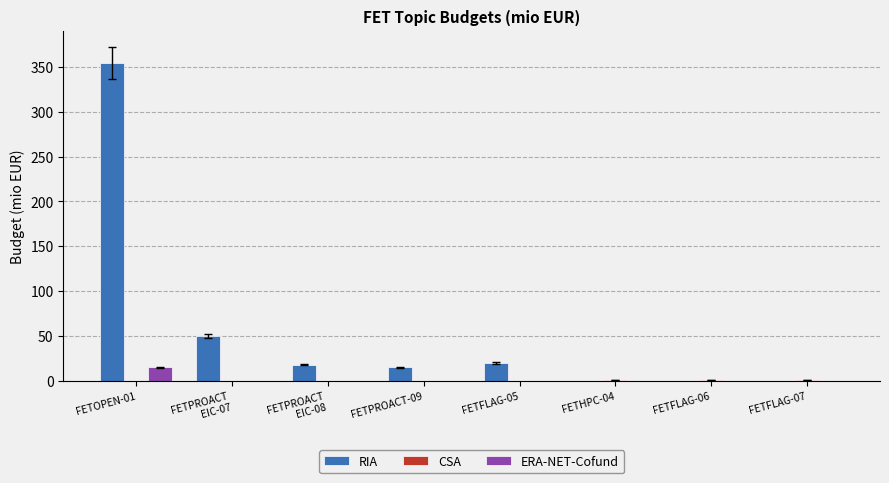

Which series has the largest range (max minus min)?

RIA